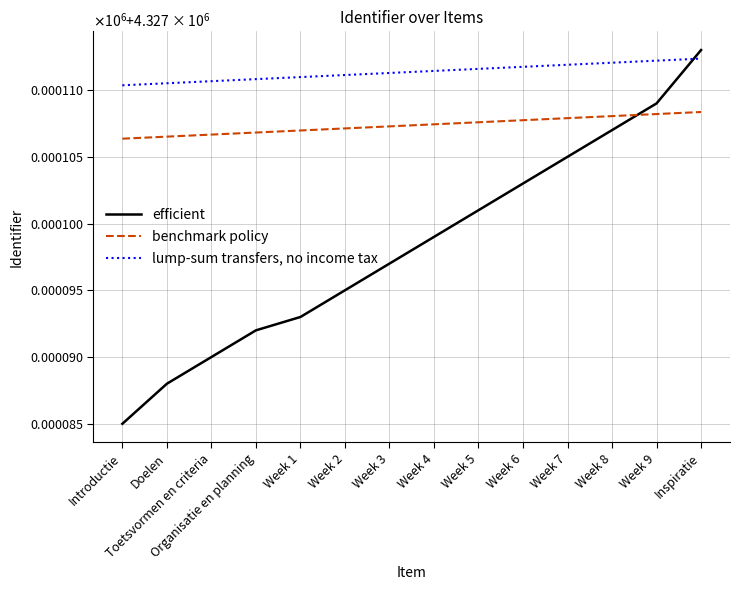

Does the chart display data point markers on the line(s)?

No